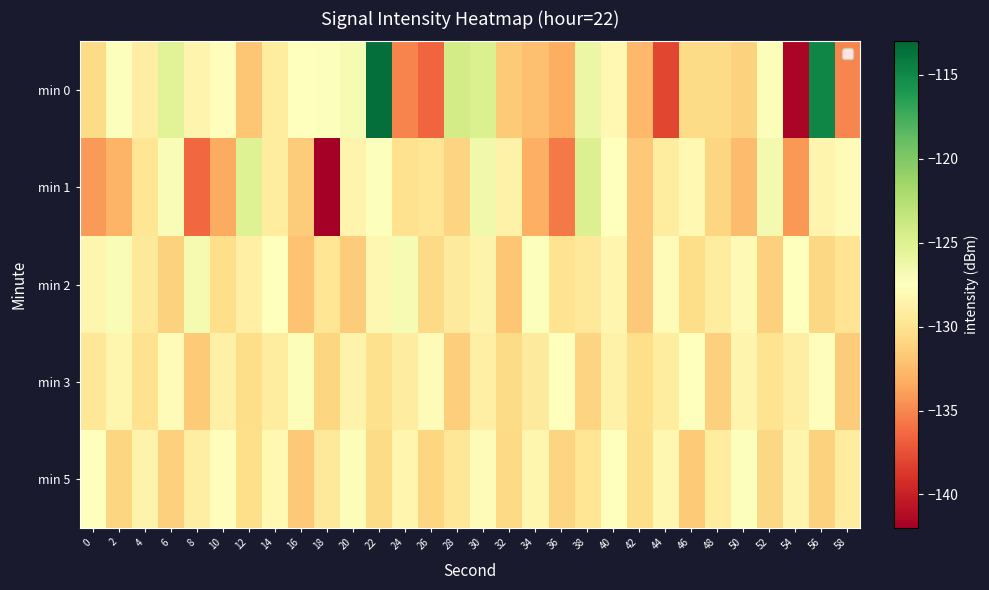

What is the greatest value displayed?

-113.6